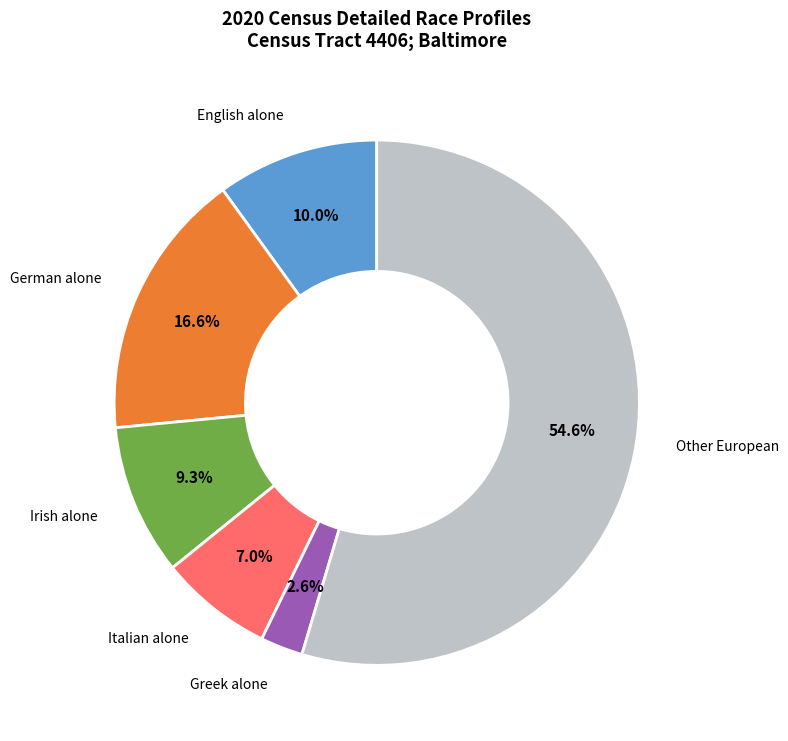

How many segments does this pie chart have?

6